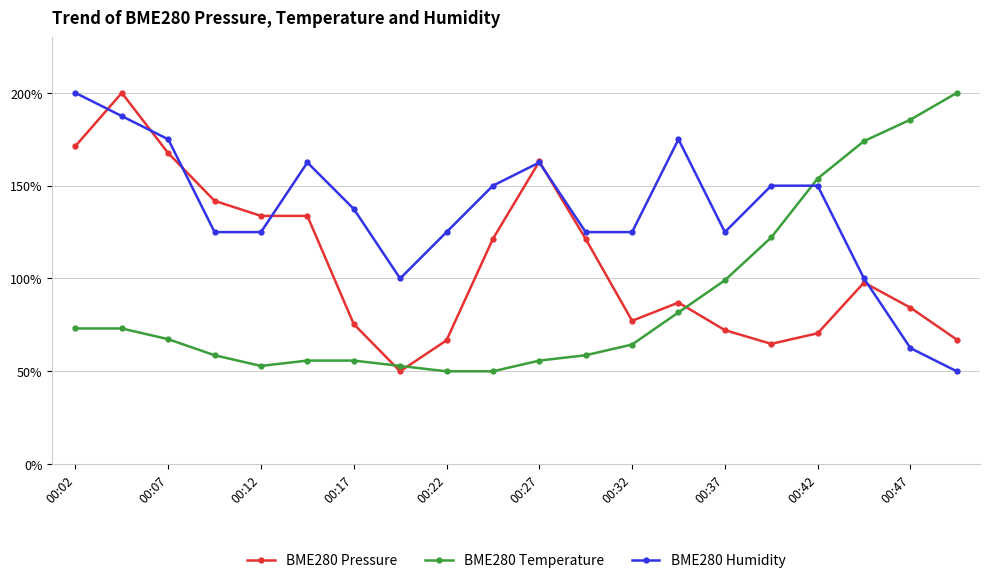

How many lines are shown in the chart?

3